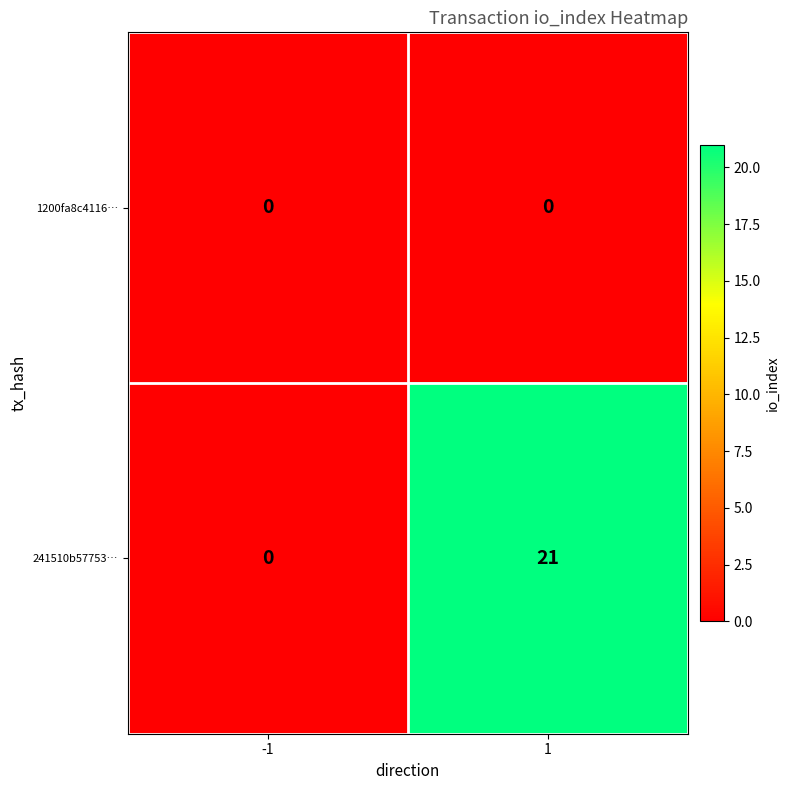

What is the sum of the 241510b57753… values at 1 and -1?

21